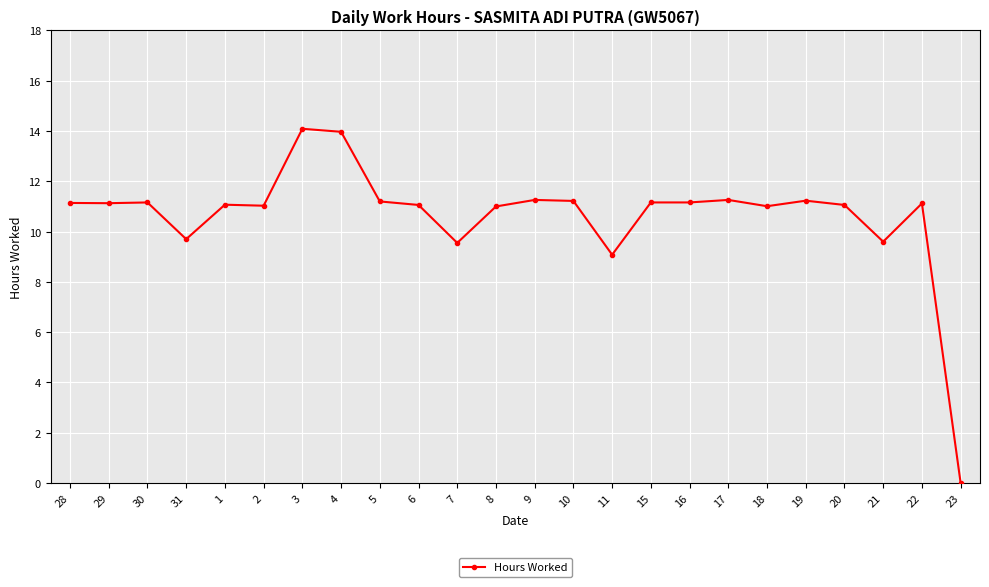

Which has a higher value, 22 or 21?

22